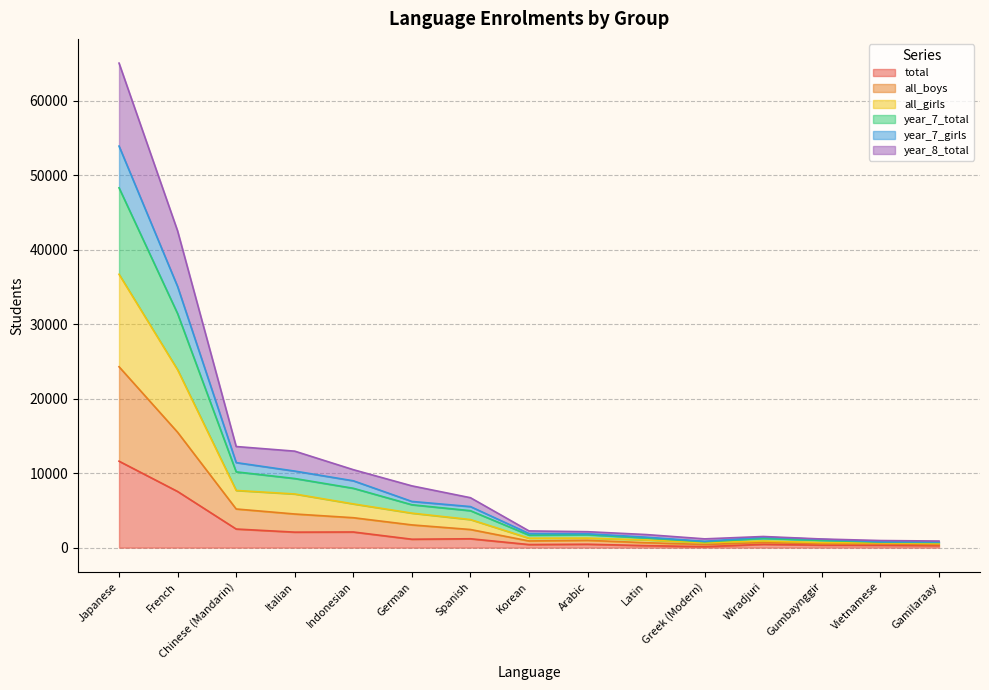

Which category has the highest value in the total series?

Japanese